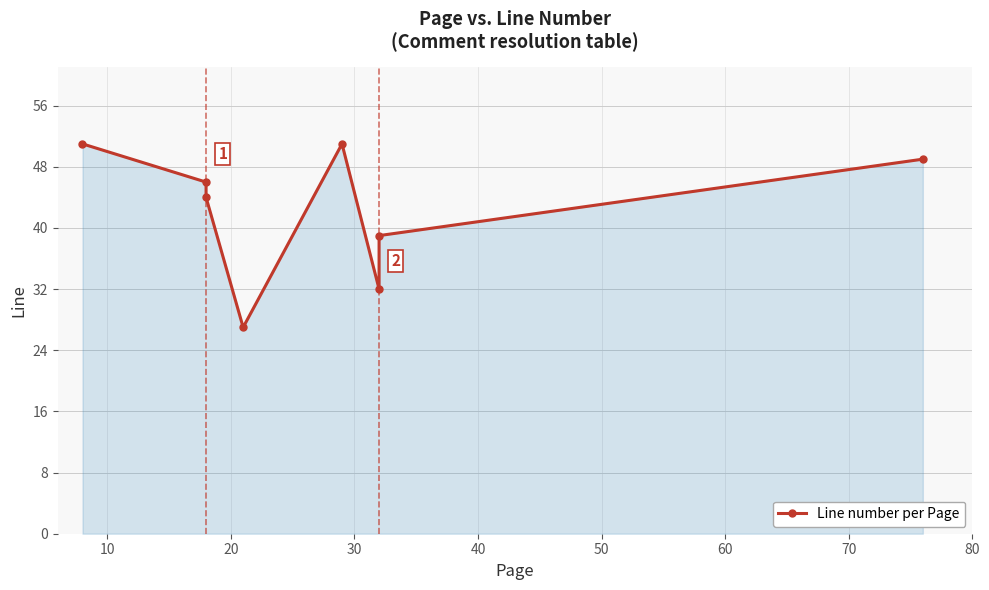

Reading left to right, list all the values displayed in this chart.

51	46	44	27	51	32	39	49